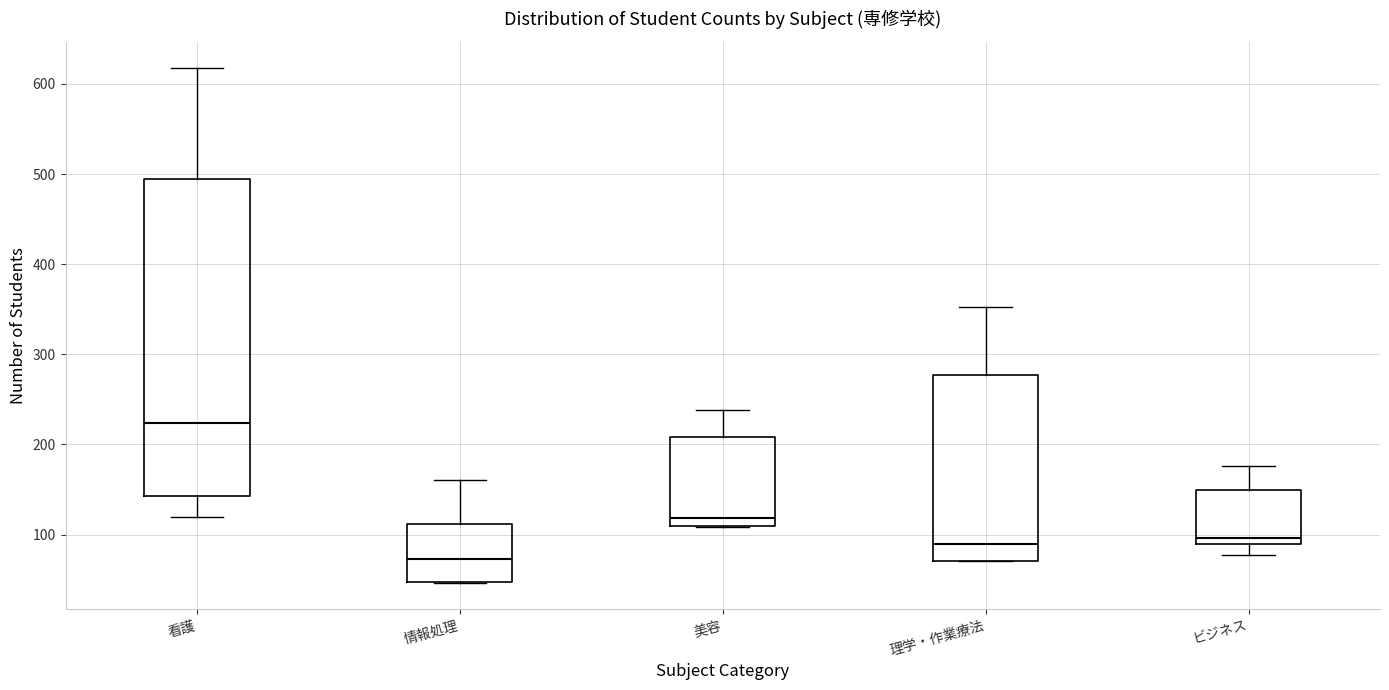

Reading left to right, transcribe this box plot: for each box, give where its median line is, the range the box spans, and where its two whiskers end, as read against the y-axis. The values are not printed on the chart, so give them approximately, as read against the axis.

看護: median 220, box 140 to 500, whiskers 120 to 620
情報処理: median 70, box 50 to 110, whiskers 50 to 160
美容: median 120, box 110 to 210, whiskers 110 to 240
理学・作業療法: median 90, box 70 to 280, whiskers 70 to 350
ビジネス: median 100, box 90 to 150, whiskers 80 to 180